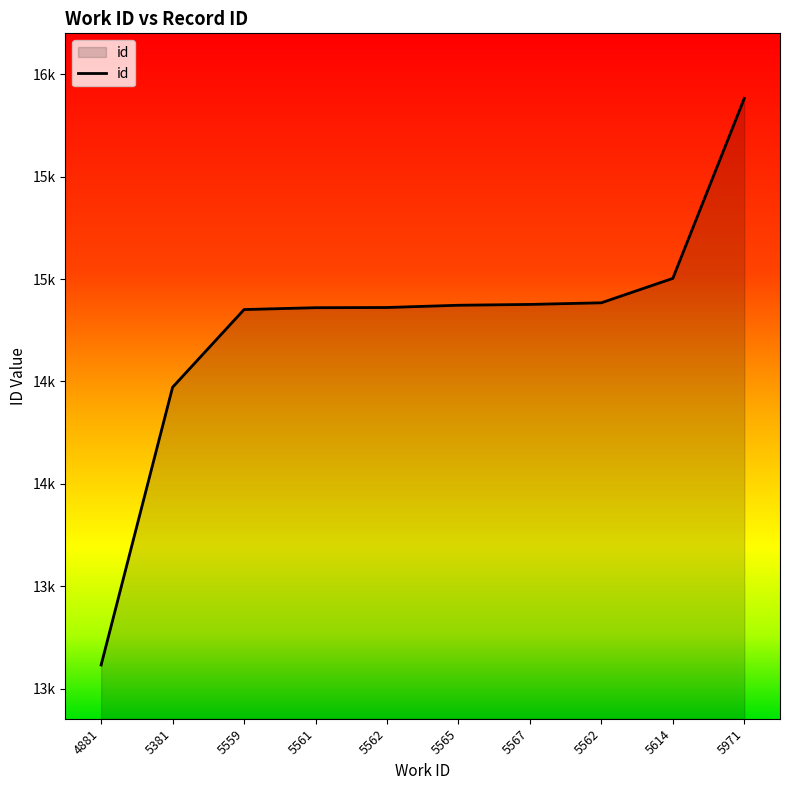

Is it true that the value at 5562 is 14861?

True